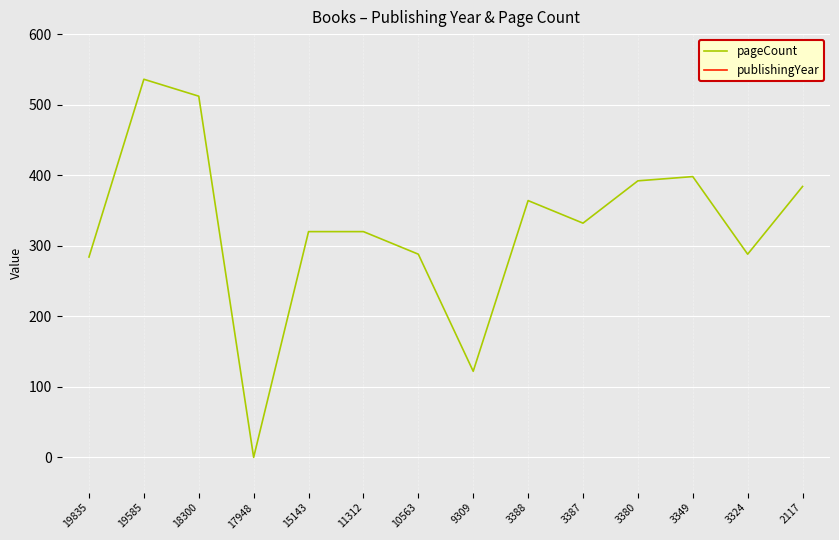

What is the total value across all series at 10563?

2297